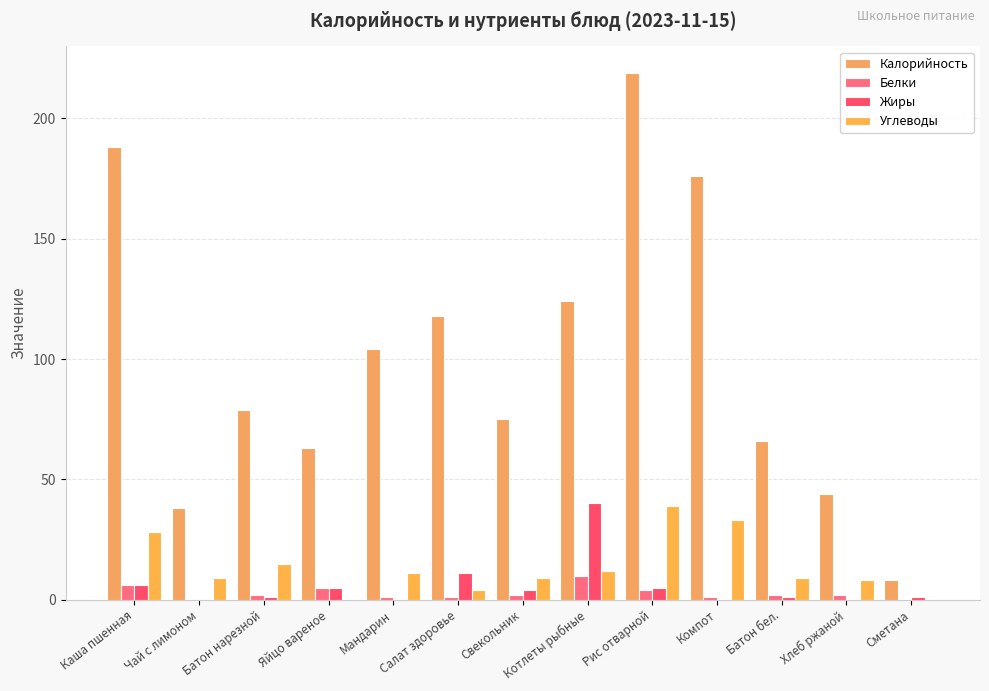

How many groups of bars are there?

13